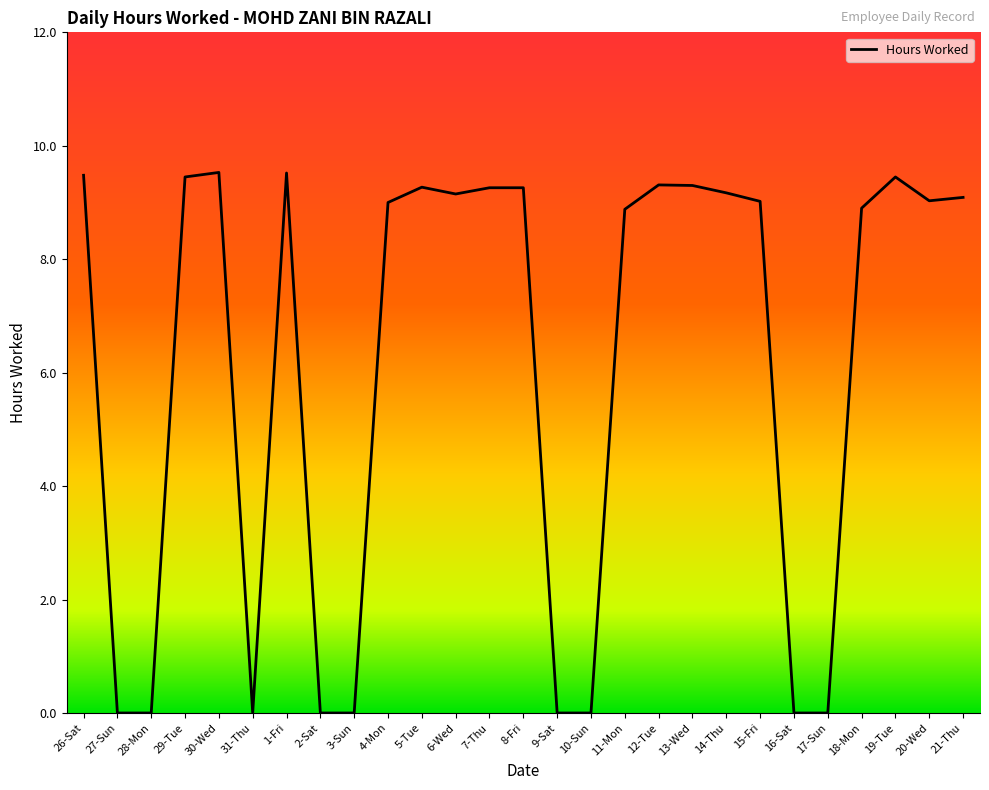

What is the maximum value shown in the chart?

9.5